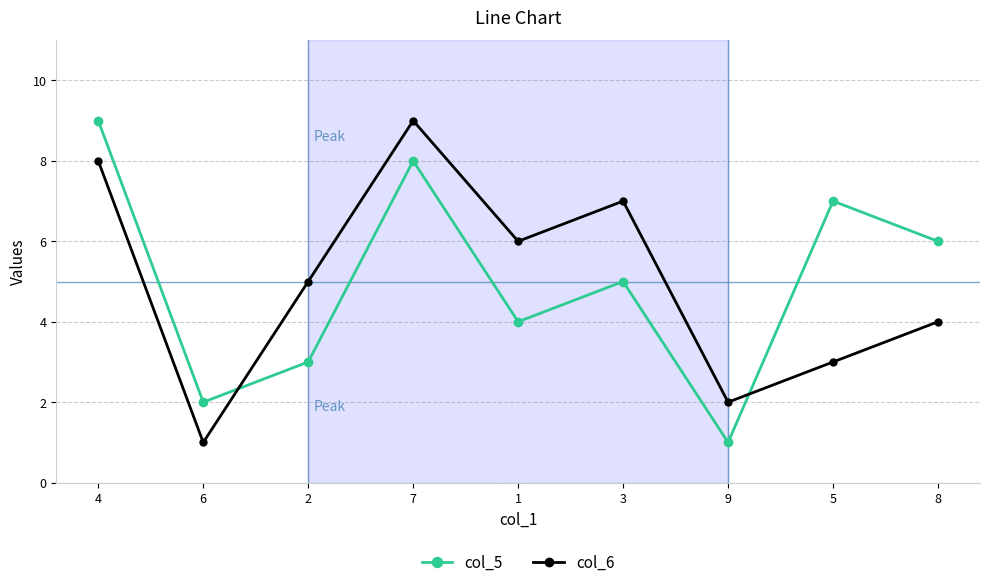

Which series changed the most between 9 and 8?

col_5